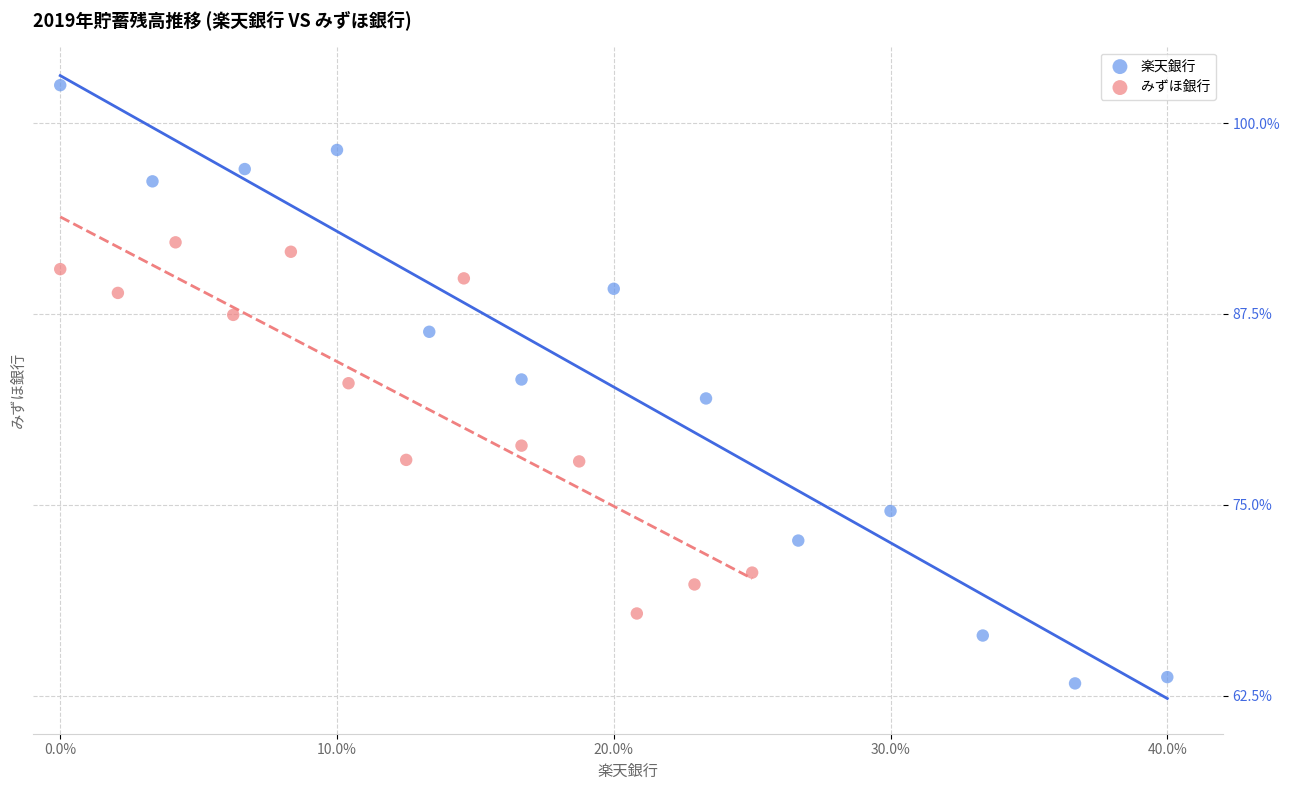

Which series reaches the maximum Y coordinate?

楽天銀行